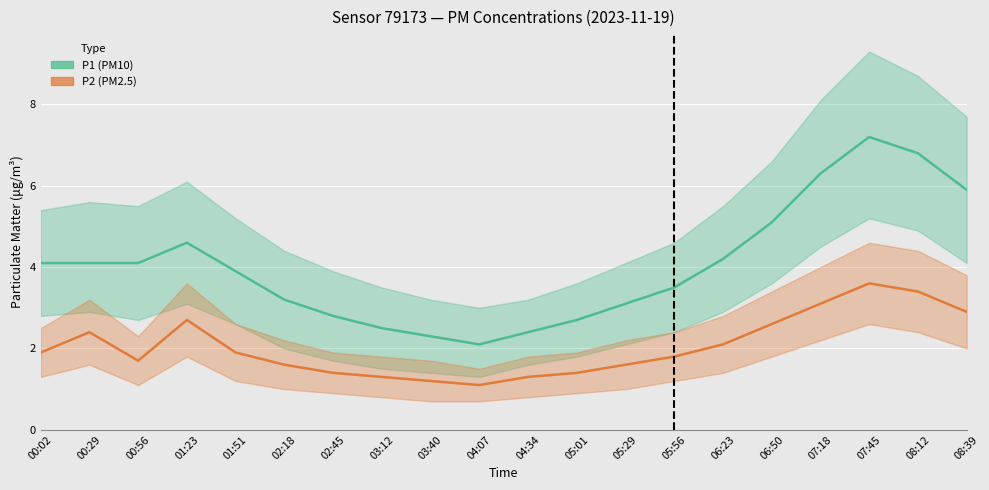

Which series has the largest total across all categories?

P1